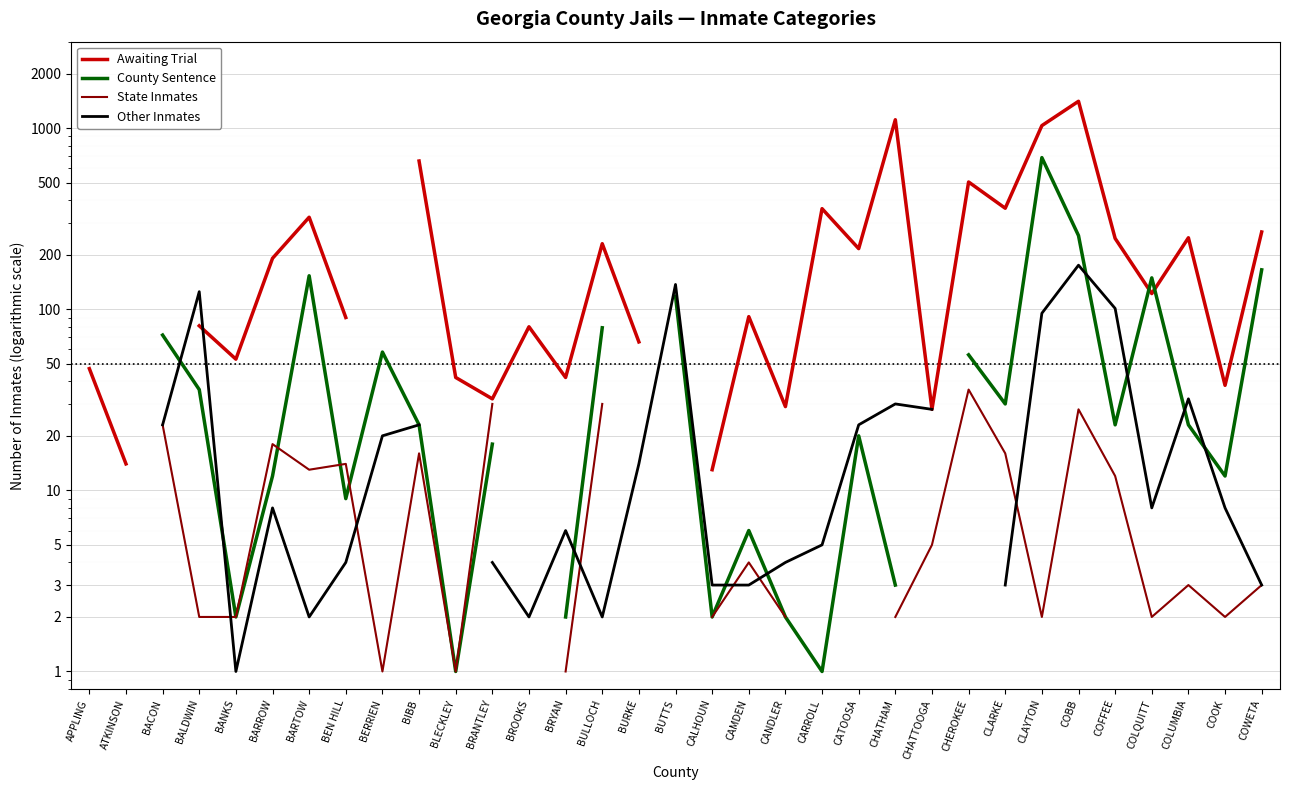

Where is Awaiting Trial nearest to the value 709?

BIBB